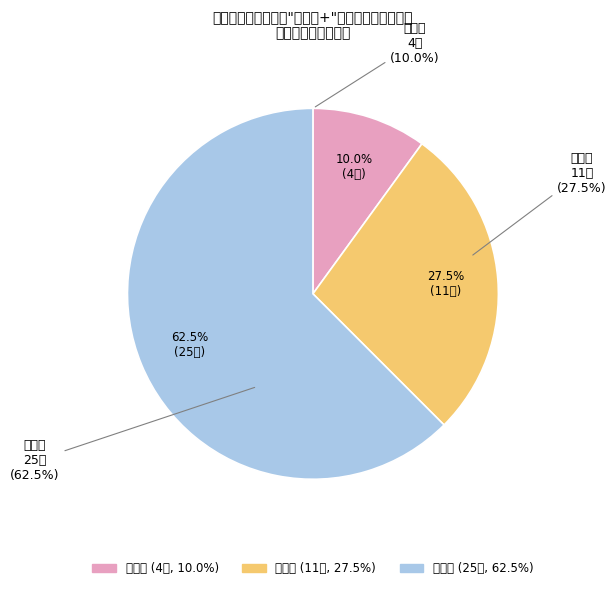

The 一等奖 slice represents 10% of the pie. True or false?

True